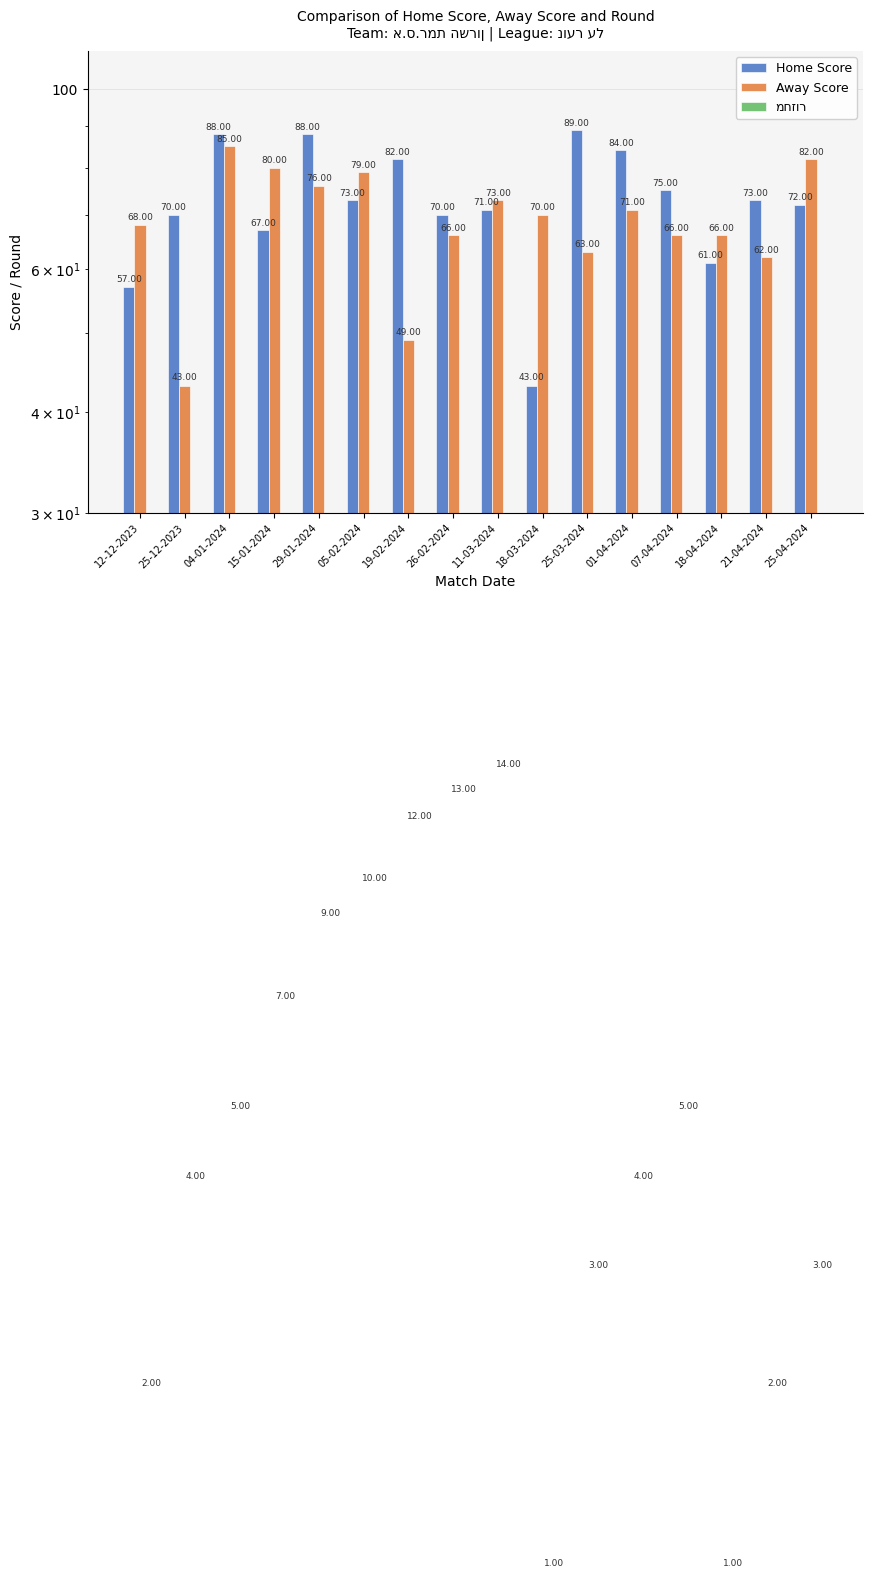

Which series has the largest range (max minus min)?

Home Score